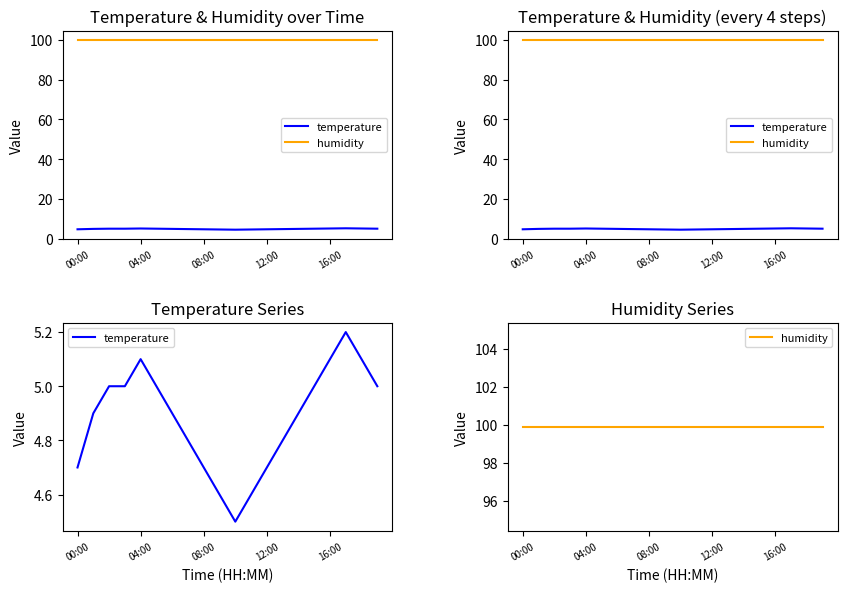

The temperature series shows 2.4 at 08:00. True or false?

False